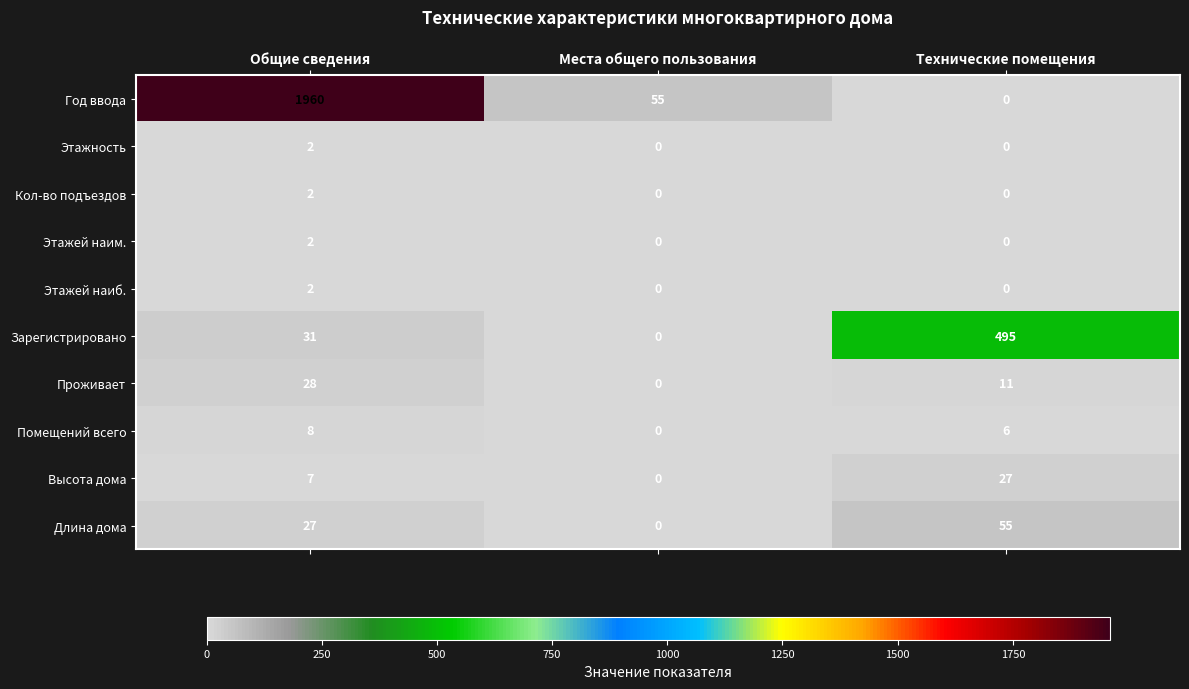

What is the maximum value shown in the chart?

1960